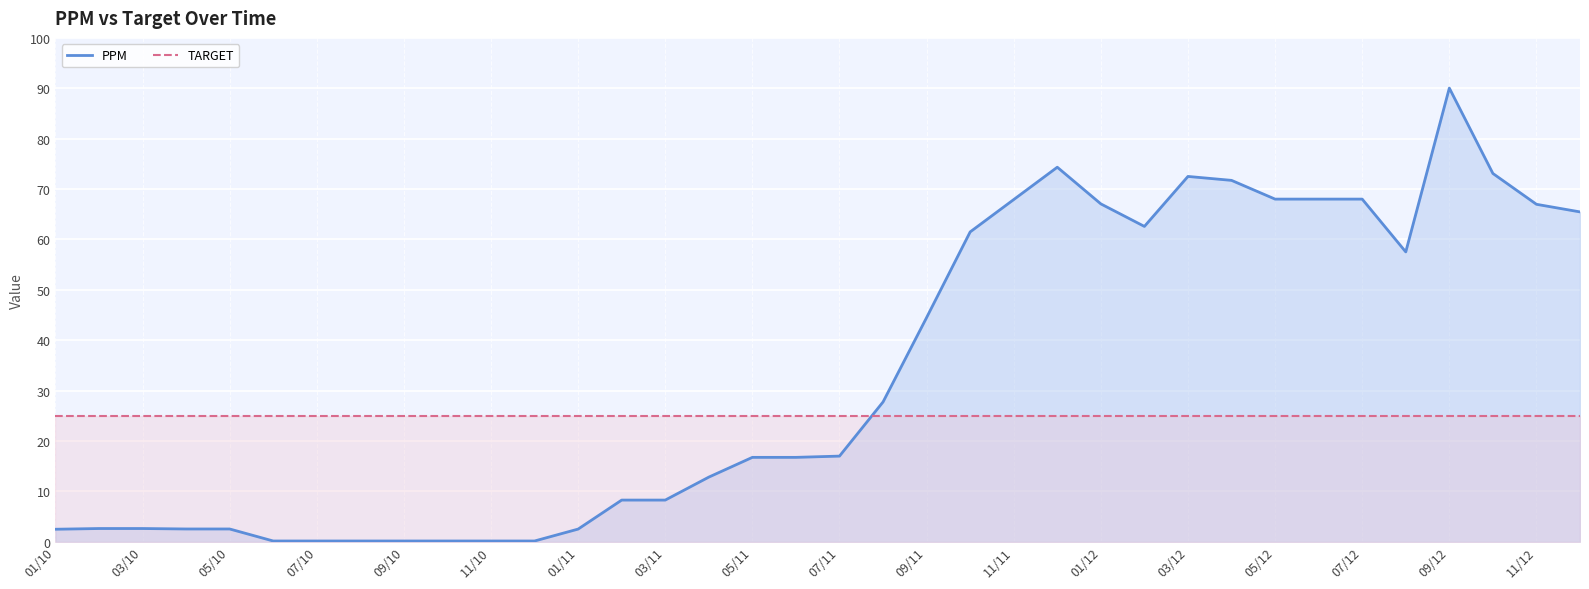

What is the total value across all series at 07/10?

25.1